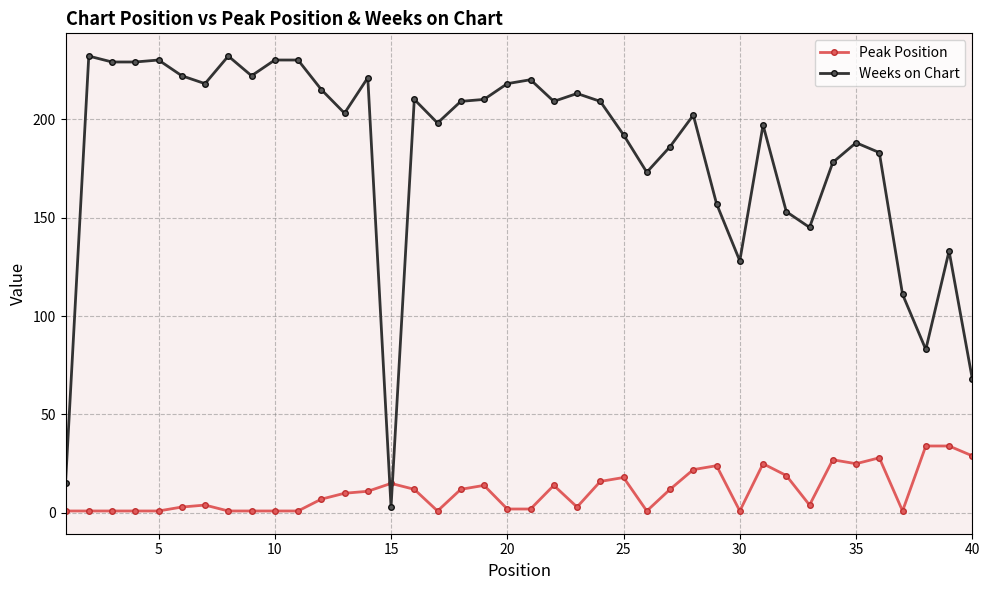

True or false: Peak Position has more than 1 points higher than both neighbors.

True